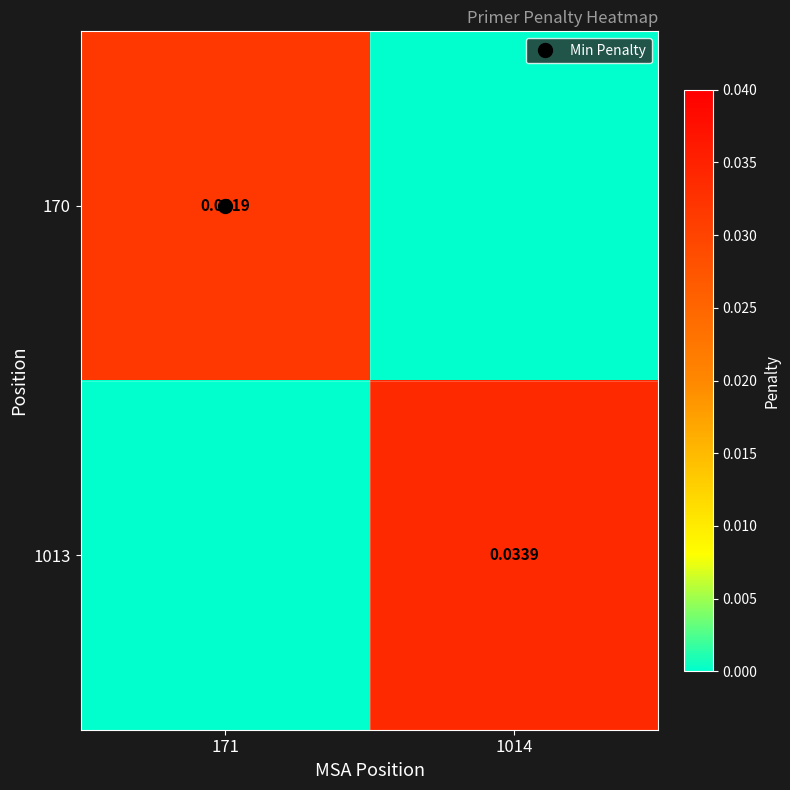

Between 171 and 1014, which series saw the biggest shift?

1013